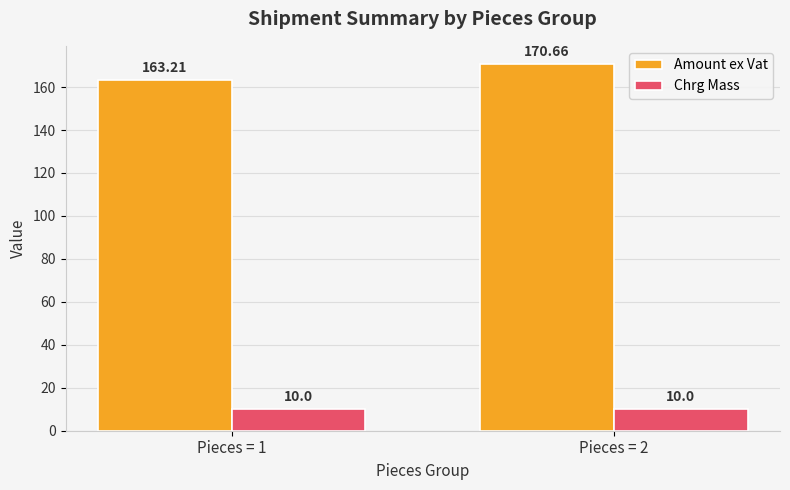

What is the sum of all Chrg Mass values?

20.0